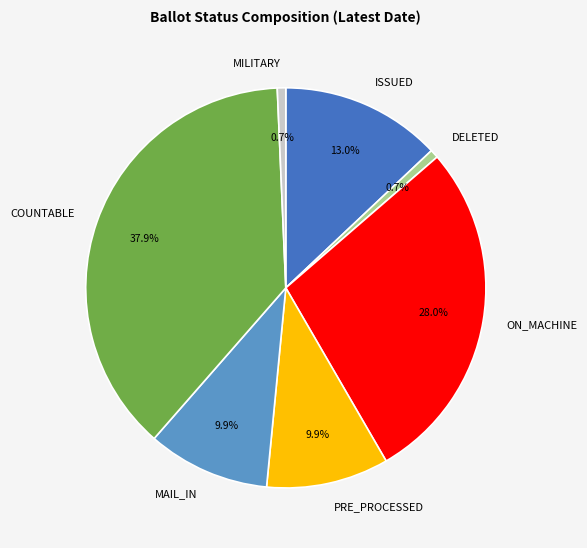

True or false: COUNTABLE accounts for 38% of the total.

True